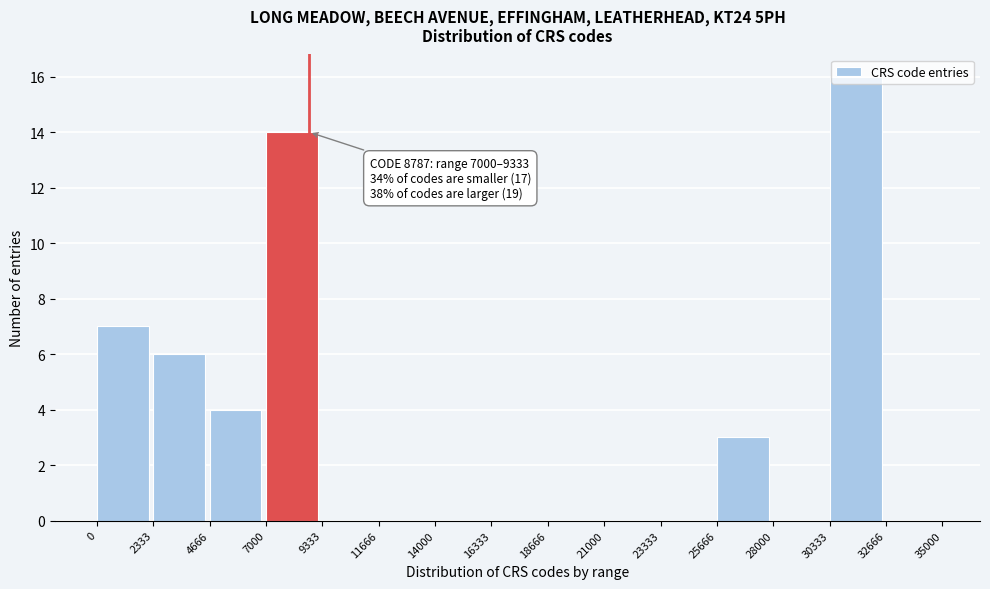

Which range on the x-axis has the tallest bar?

30333 to 32666